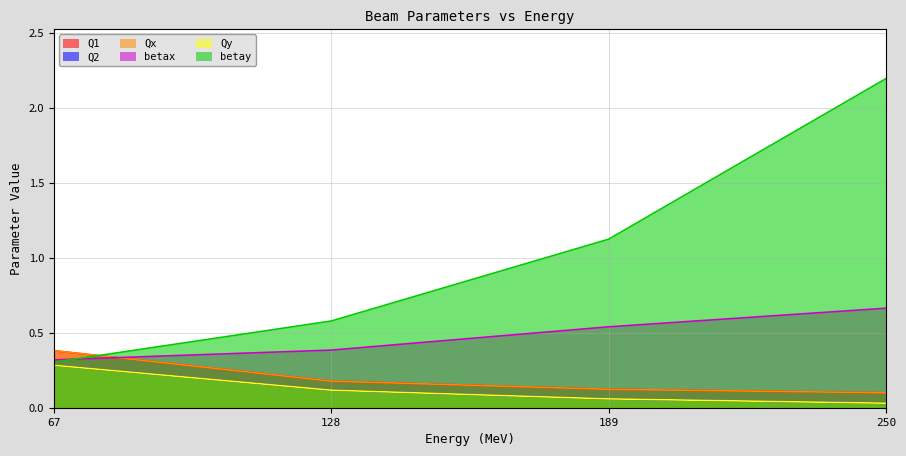

How many Qx values are between 0 and 1?

4